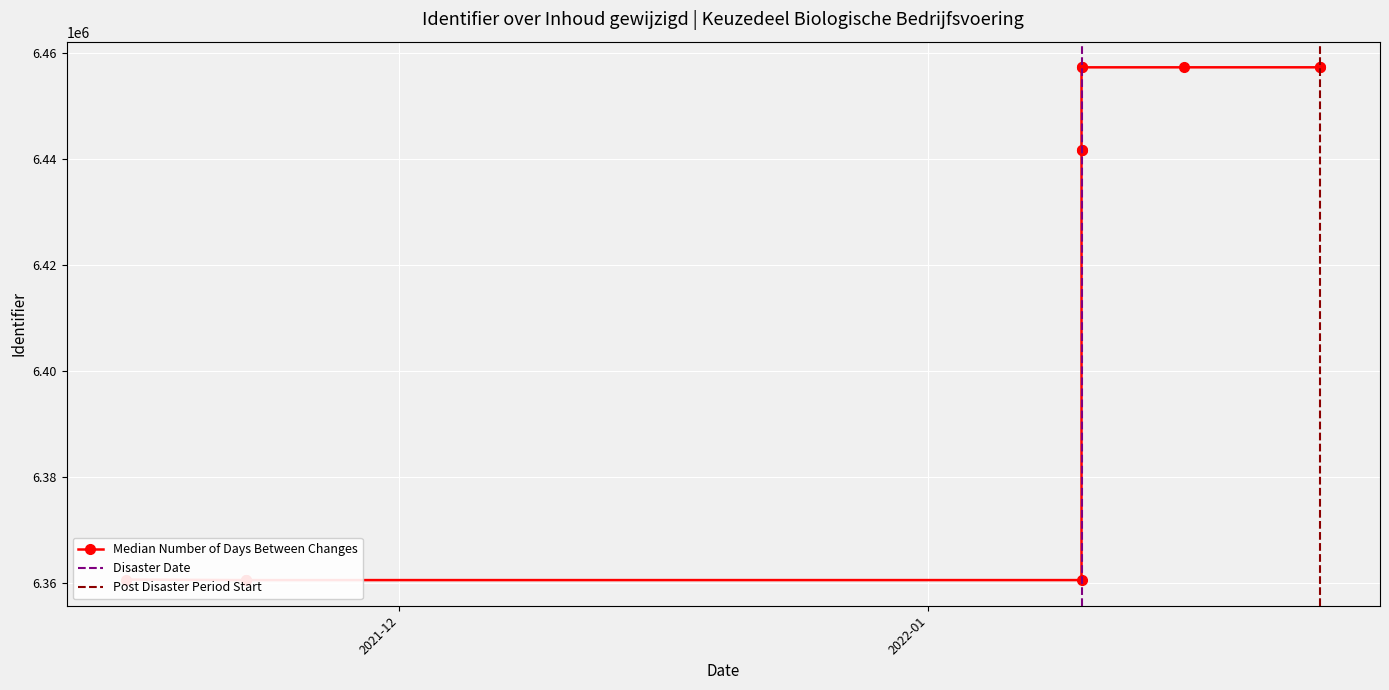

True or false: the data has more than 2 interior local peaks.

False